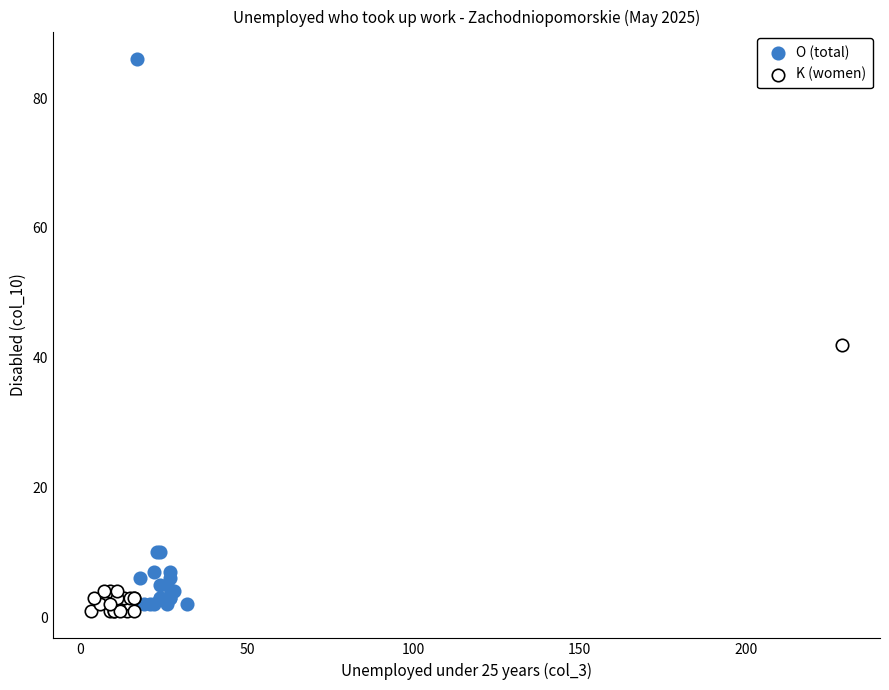

Which series contains the highest Y value?

O (total)